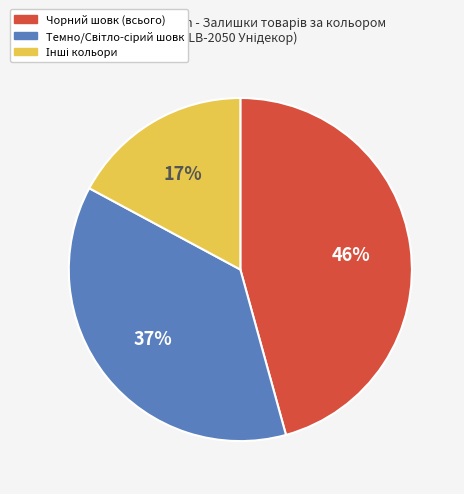

Count the number of slices in the pie.

3